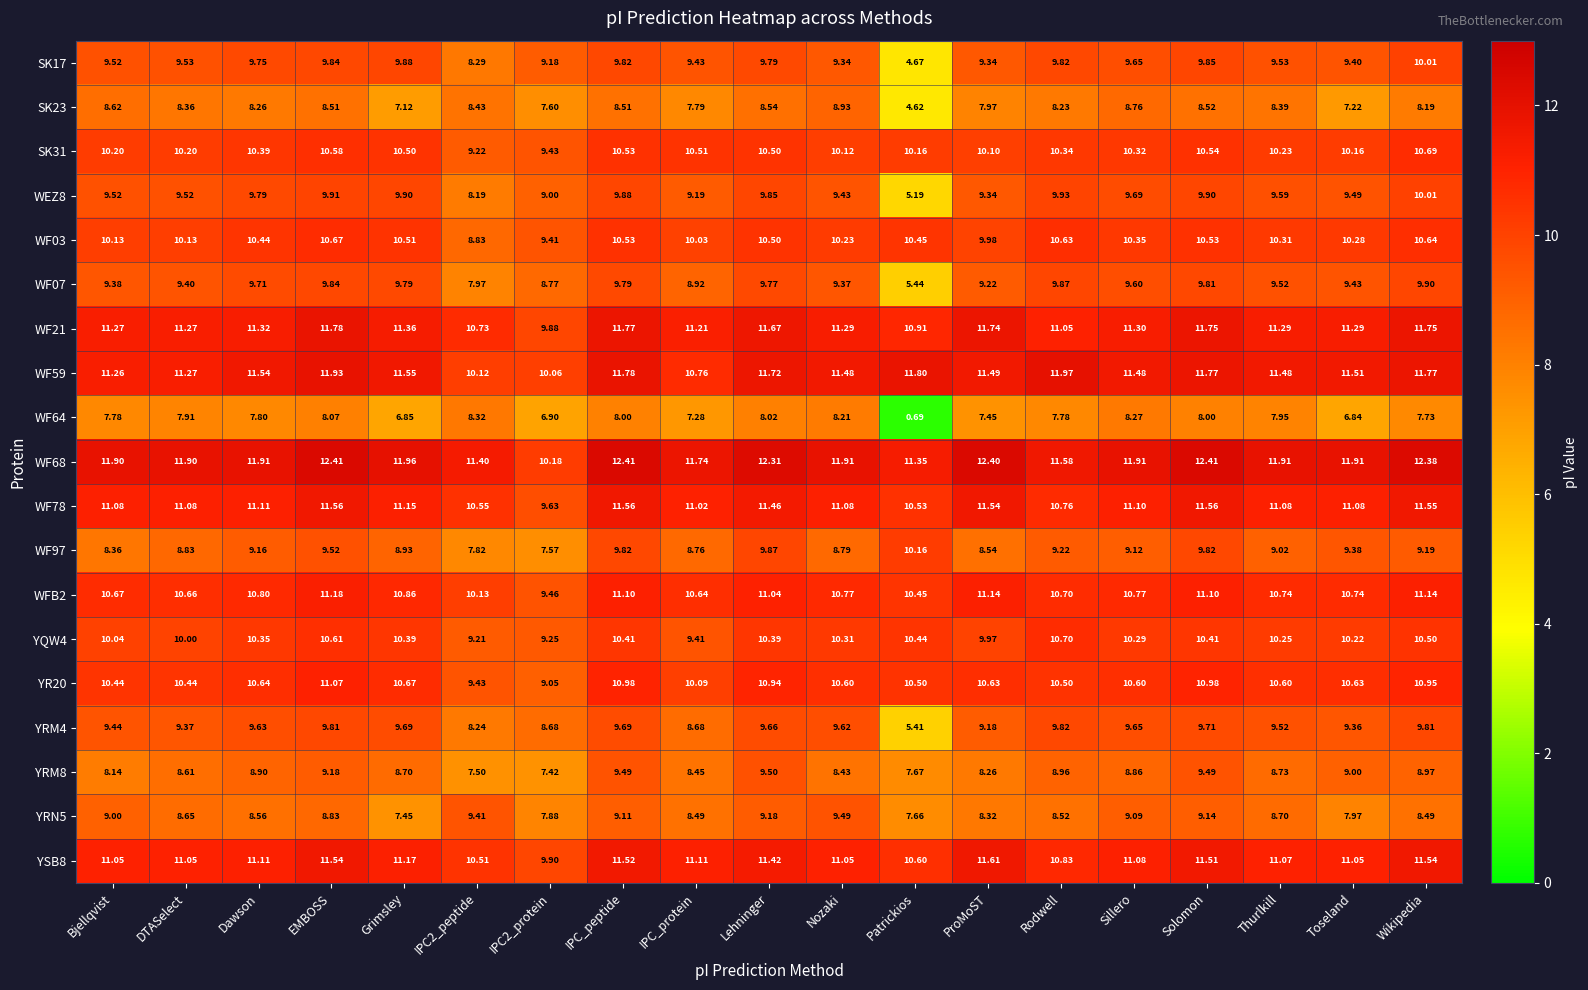

At which category does the chart reach its minimum across all series?

Patrickios